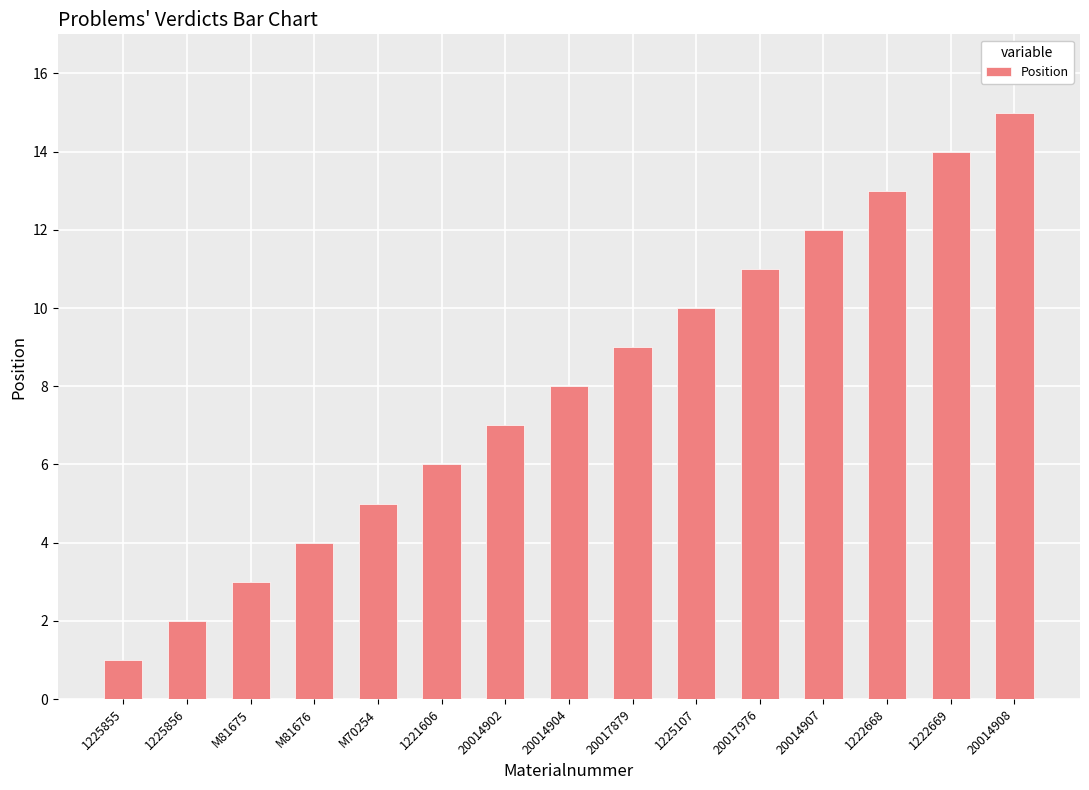

At which category does the chart reach its peak across all series?

20014908